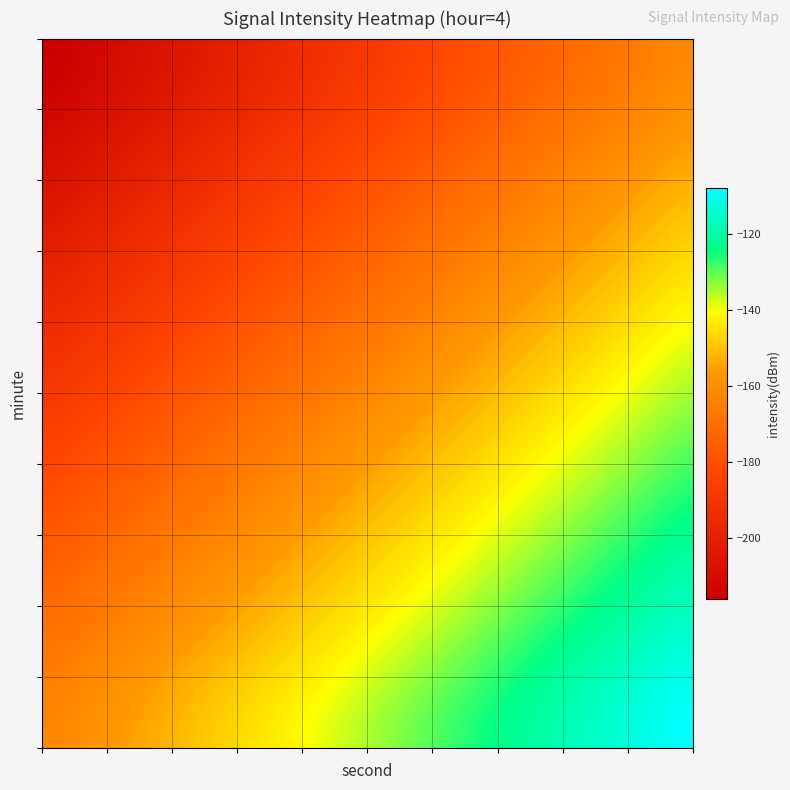

How many data points does each series have?

30